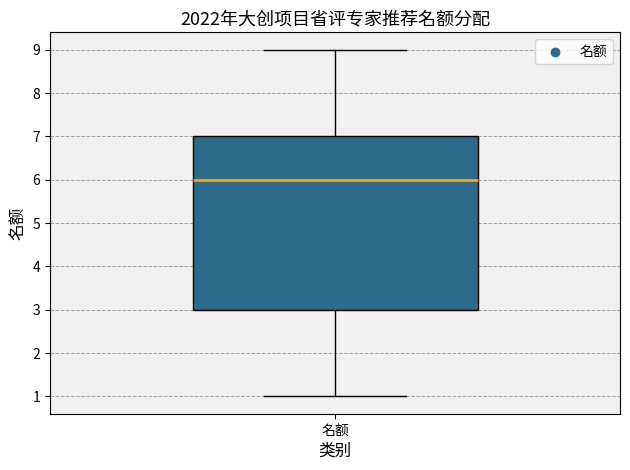

Where does the lower whisker of the box for 名额 end on the y-axis? The values are not printed on the chart, so give them approximately, as read against the axis.

1